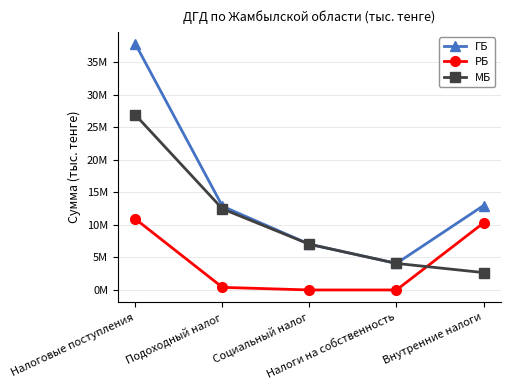

Rank the series by their average value, from highest to lowest.

ГБ, МБ, РБ